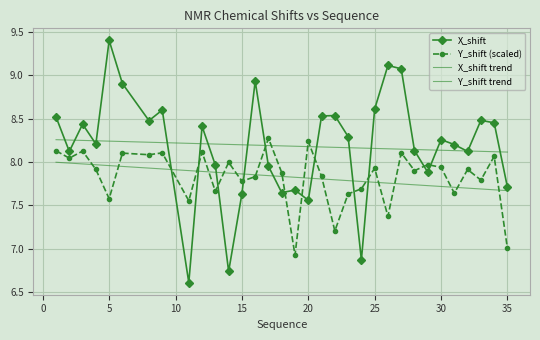

What is the sum of all X_shift values?

270.1